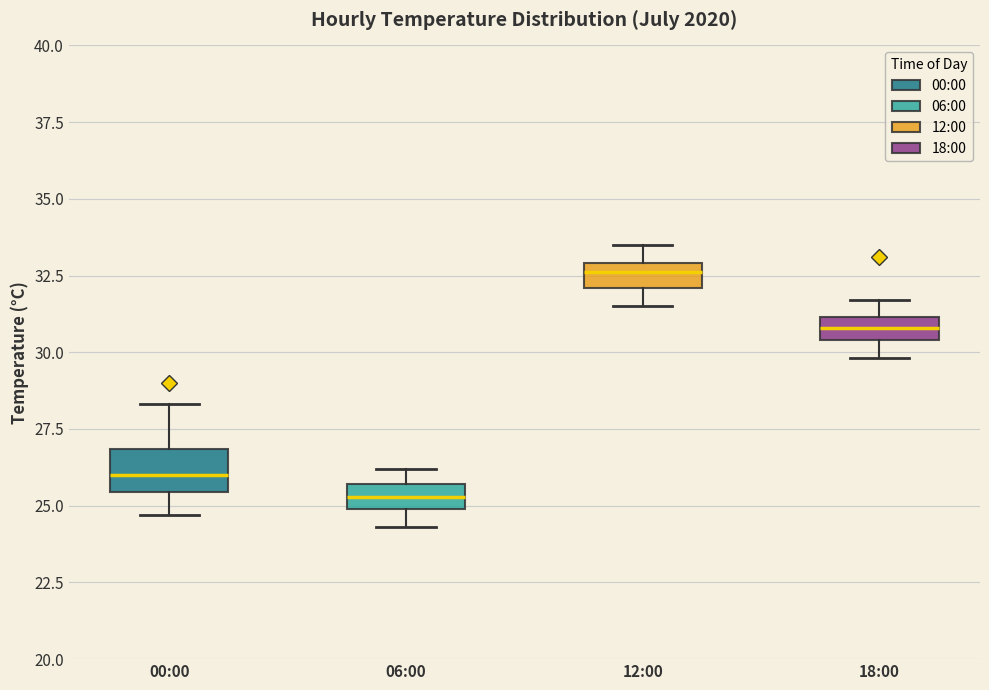

Which box has the lowest median line?

06:00